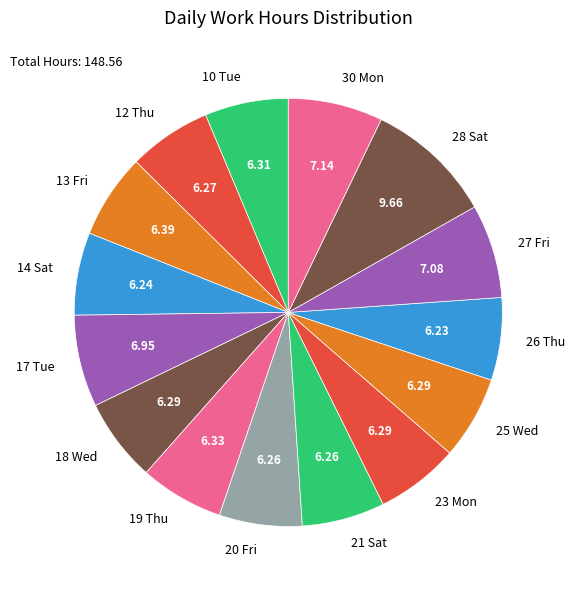

Is the sum of 27 Fri and 19 Thu greater than half?

No